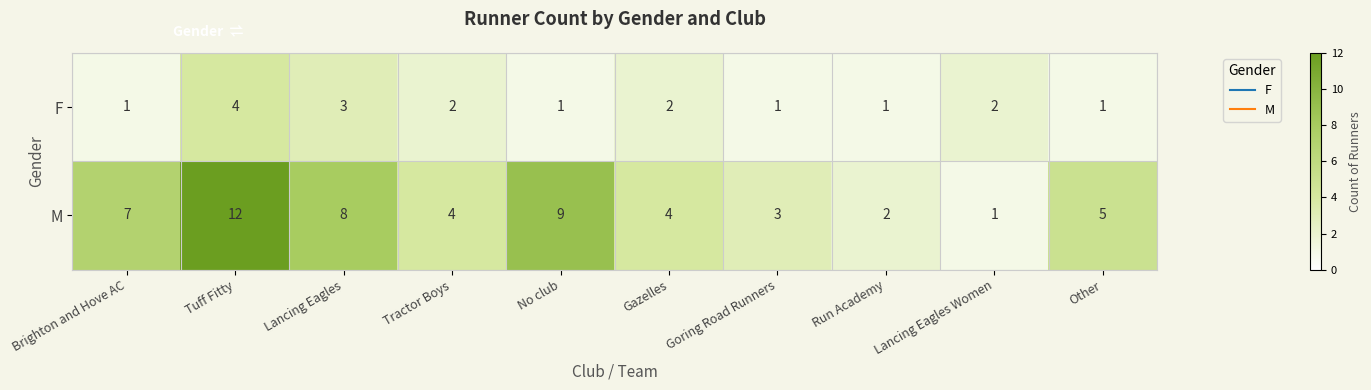

At Lancing Eagles, list the series in order from smallest to largest.

F, M